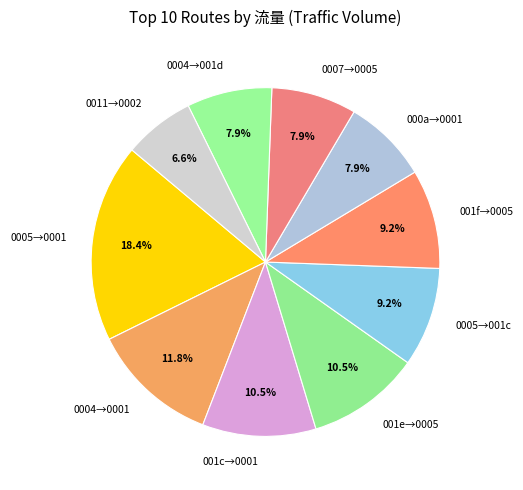

Approximately how many times larger is the value at 0007→0005 compared to 0004→001d?

1.0